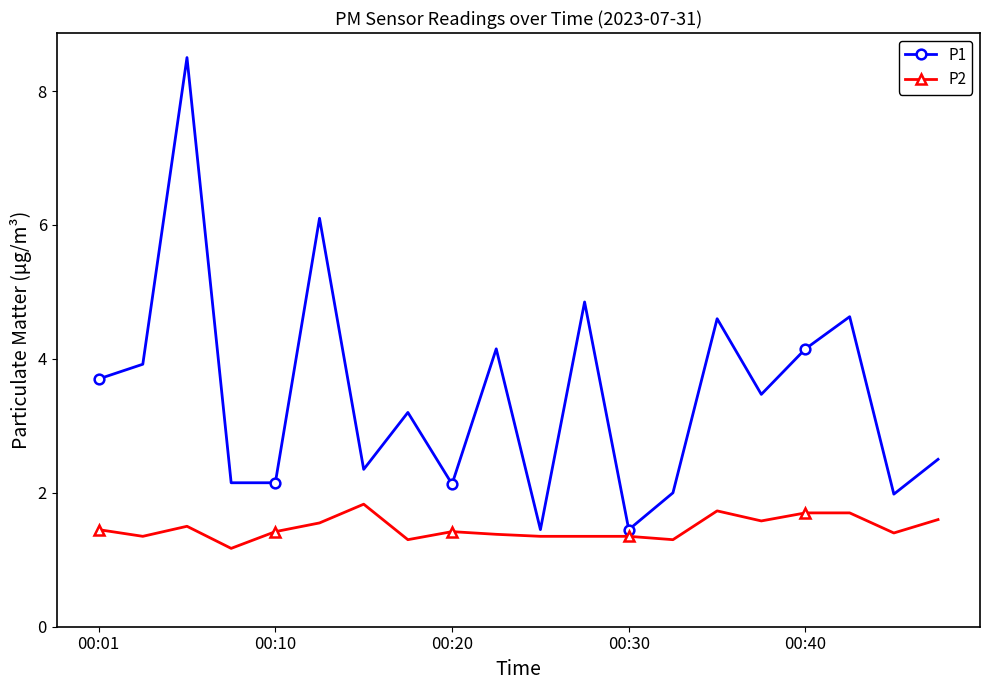

What is the greatest value displayed?

8.5